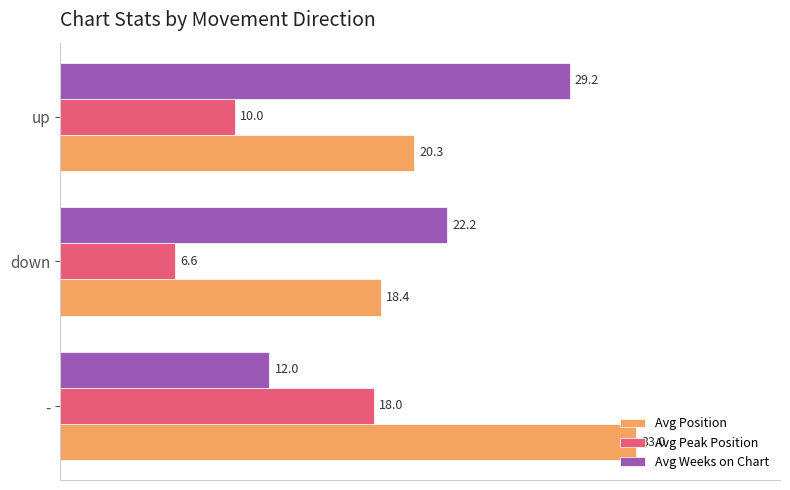

What is the average value of the Avg Weeks on Chart series?

21.1